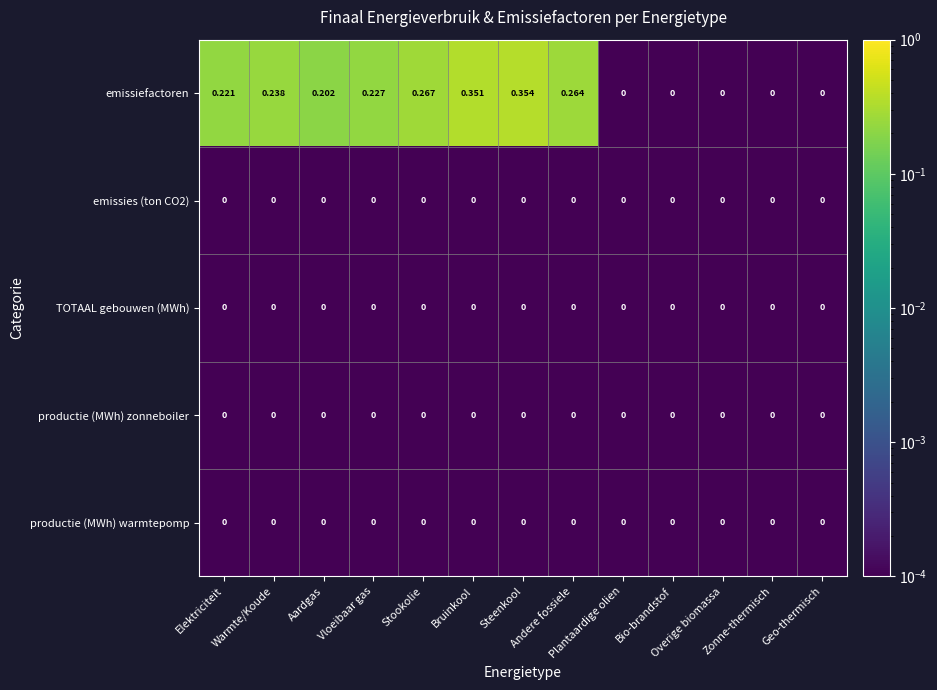

Which series has the largest range (max minus min)?

emissiefactoren